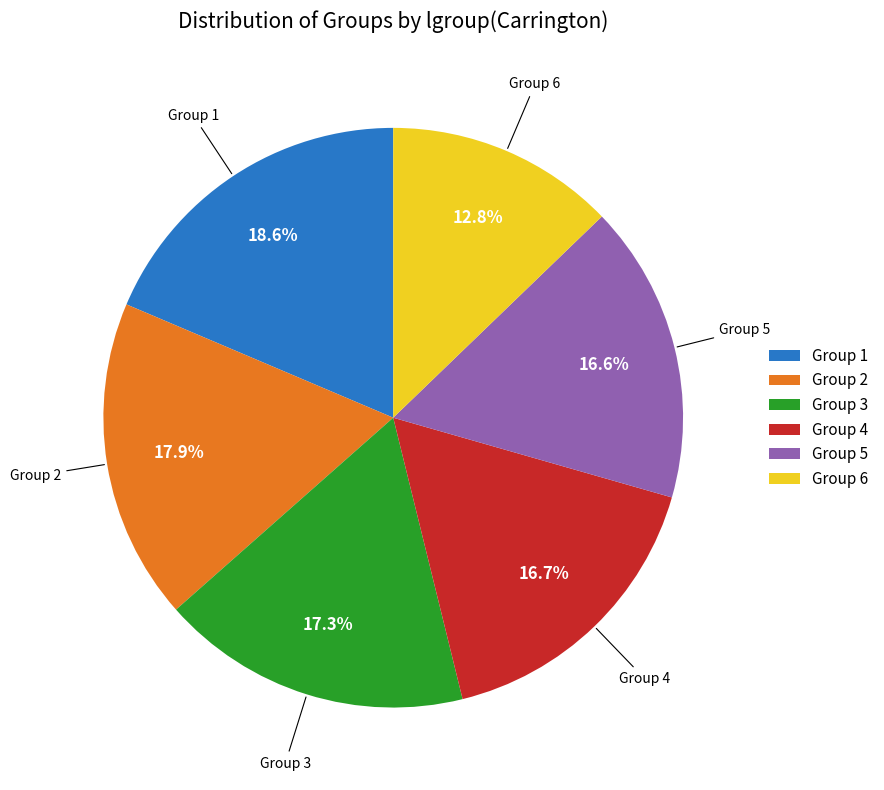

Does any single category account for the majority?

No